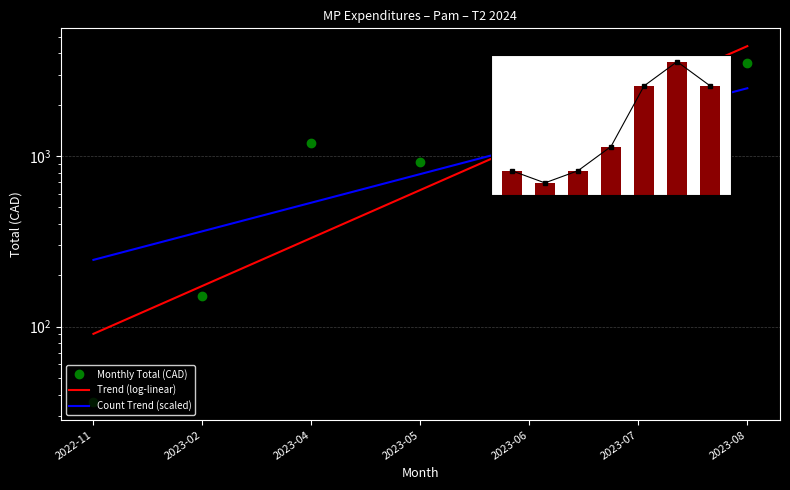

Is the value of Monthly Total (CAD) at 2023-05 greater than the value of Count at 2023-07?

Yes